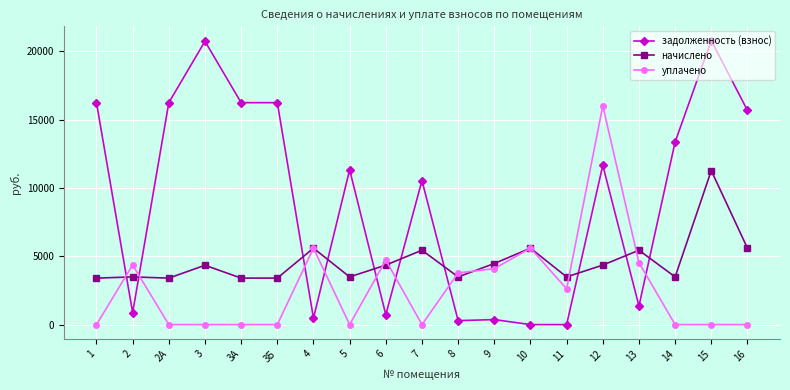

True or false: задолженность (взнос) has a value of 21493.3 at 3Б.

False